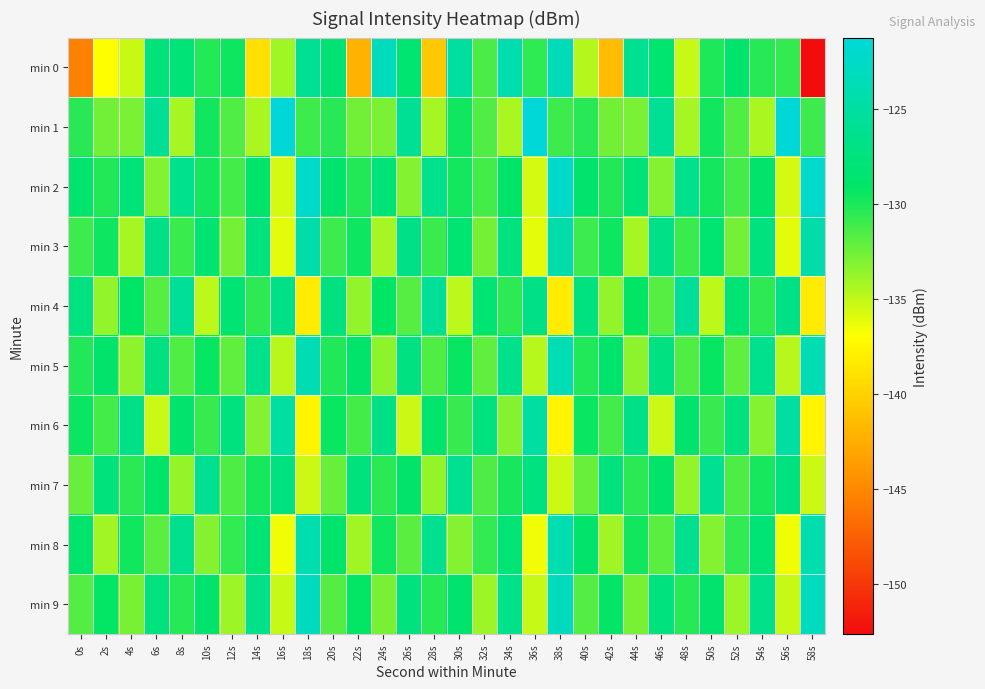

Which series has the largest range (max minus min)?

min 0